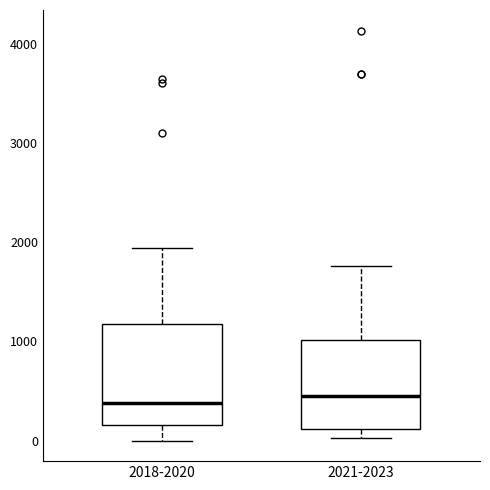

Reading left to right, read every box against the y-axis: the position of its median line, the range the box covers, and the ends of its whiskers. The values are not printed on the chart, so give them approximately, as read against the axis.

2018-2020: median 400, box 200 to 1200, whiskers 0 to 1900
2021-2023: median 400, box 100 to 1000, whiskers 0 to 1800